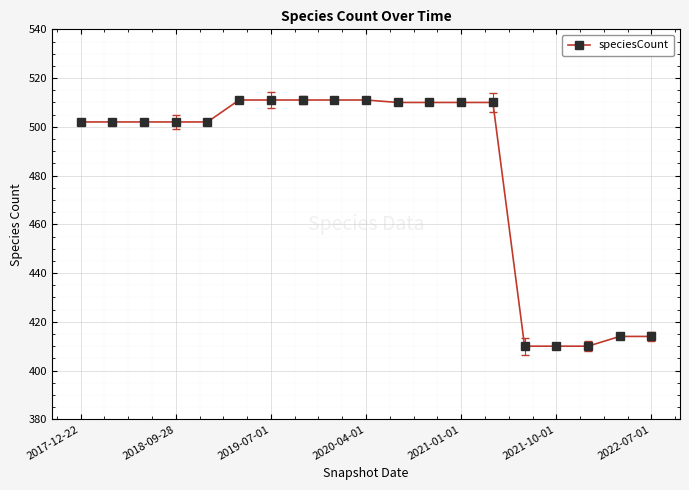

What is the difference between the maximum and minimum values?

101